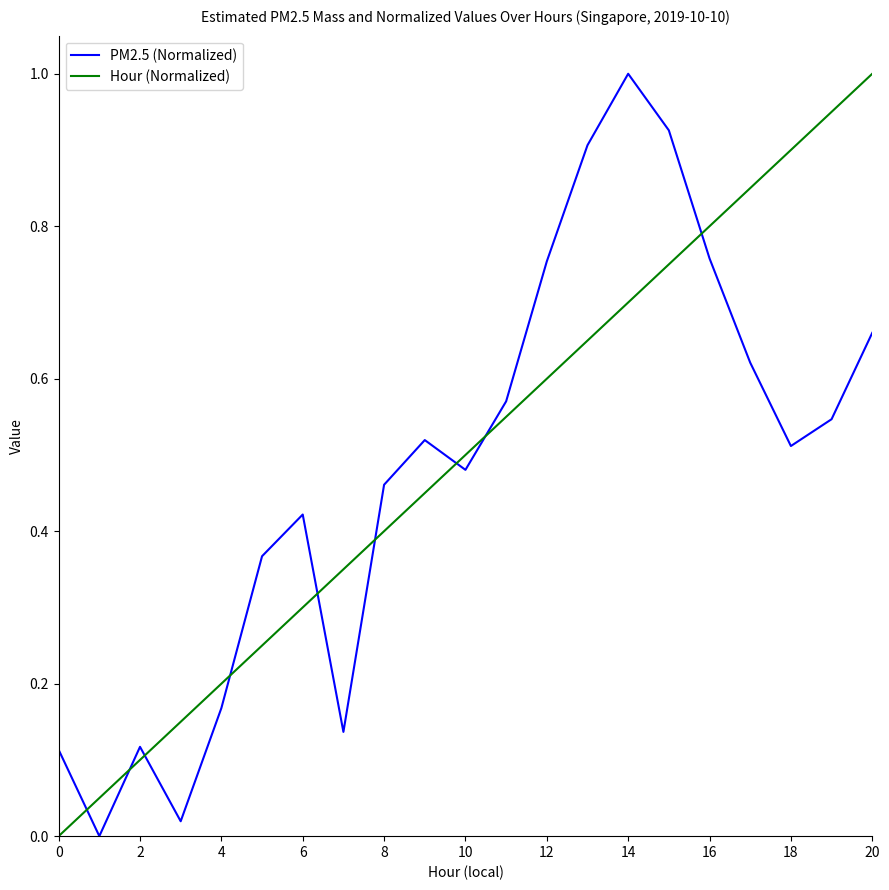

Which series ends up on top after the final intersection of PM2.5 (Normalized) and Hour (Normalized)?

Hour (Normalized)